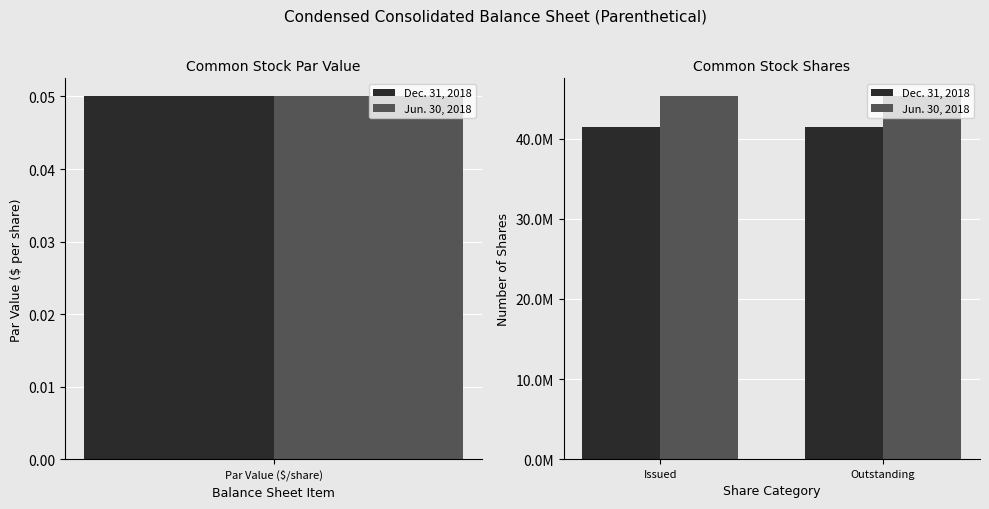

Is the value of Dec. 31, 2018 at Outstanding greater than the value of Jun. 30, 2018 at Issued?

No